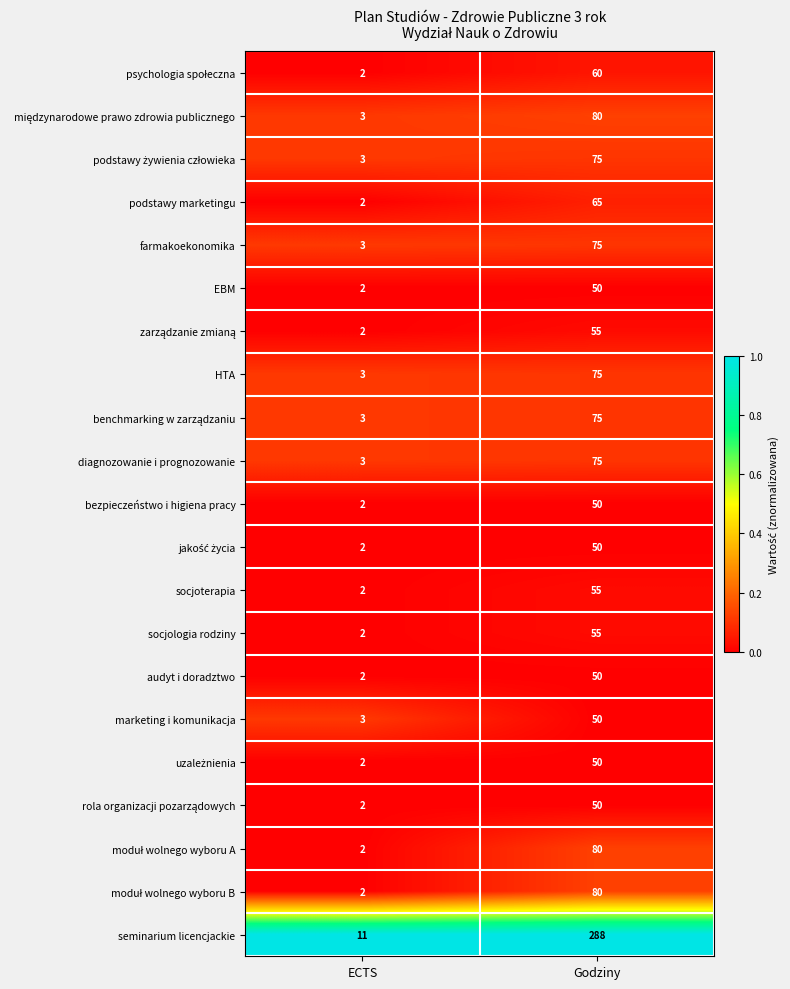

What is the total value across all series at ECTS?

58